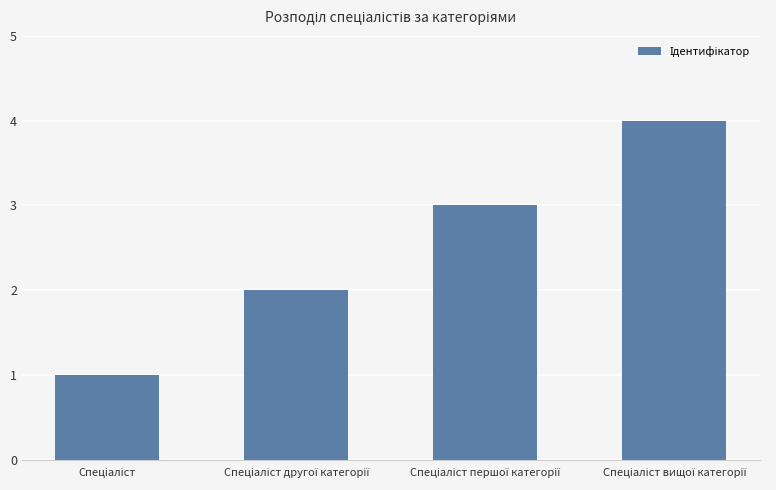

How many categories are shown in the chart?

4